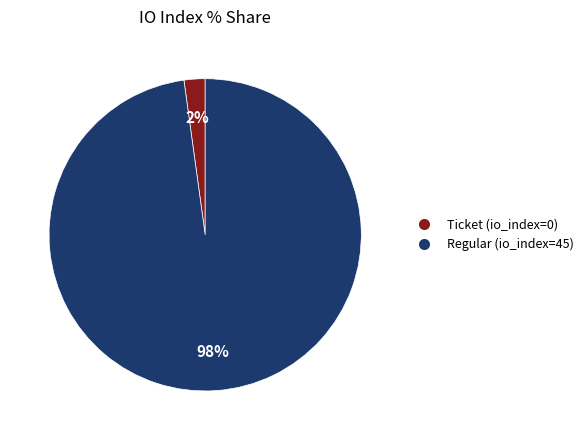

Count the number of slices in the pie.

2